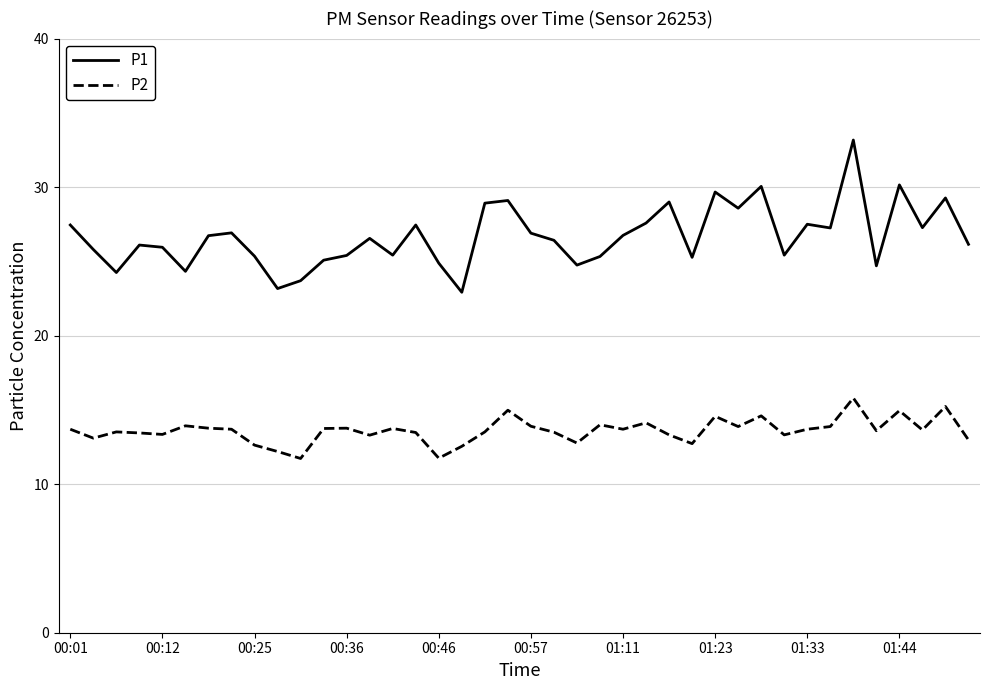

What is the difference between the maximum and minimum values in the P2 series?

4.1